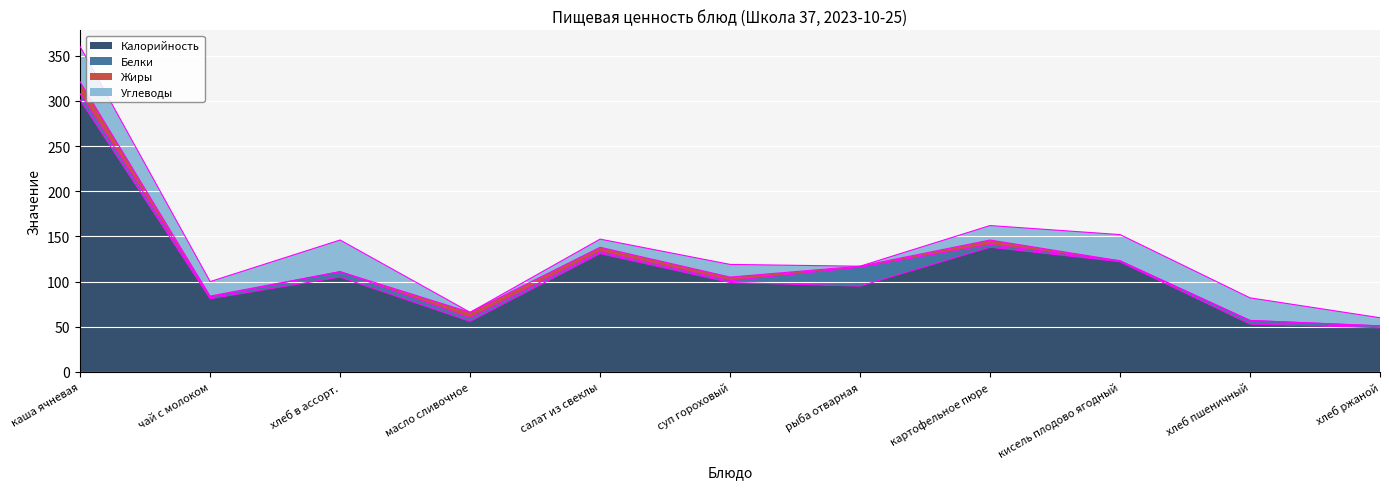

Which series has the largest total across all categories?

Калорийность